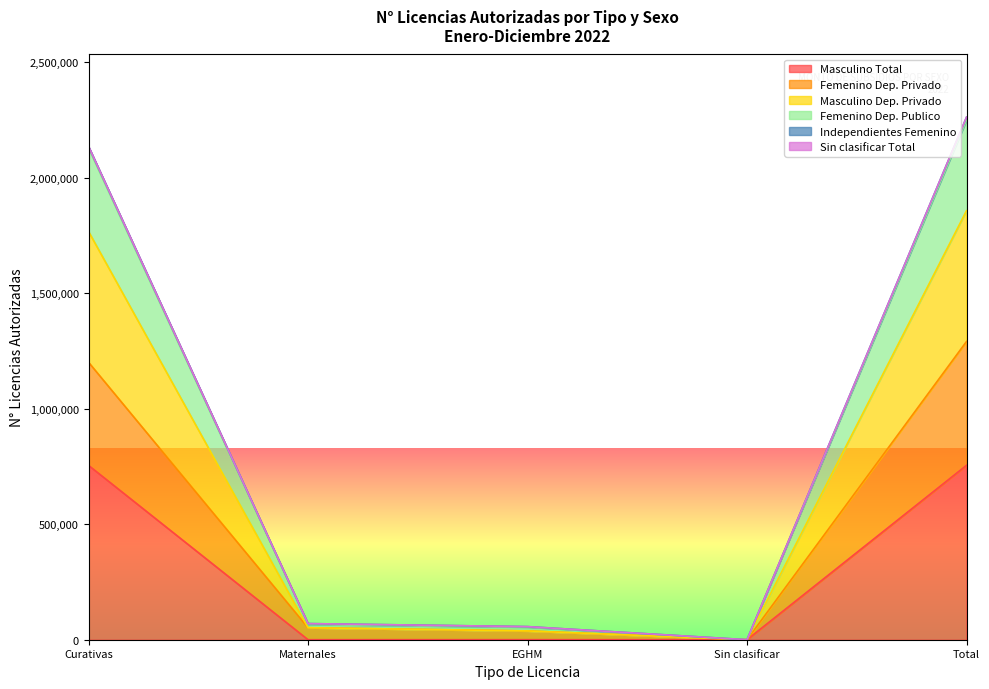

True or false: Sin clasificar Total has more than 0 interior local peaks.

False